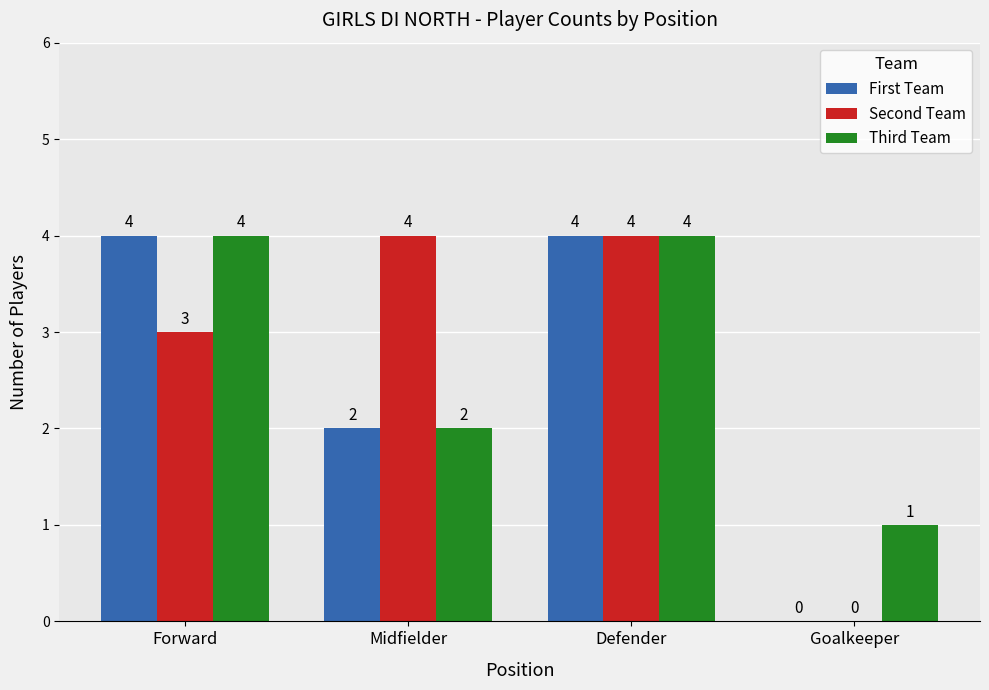

Where is Second Team nearest to the value 2?

Forward